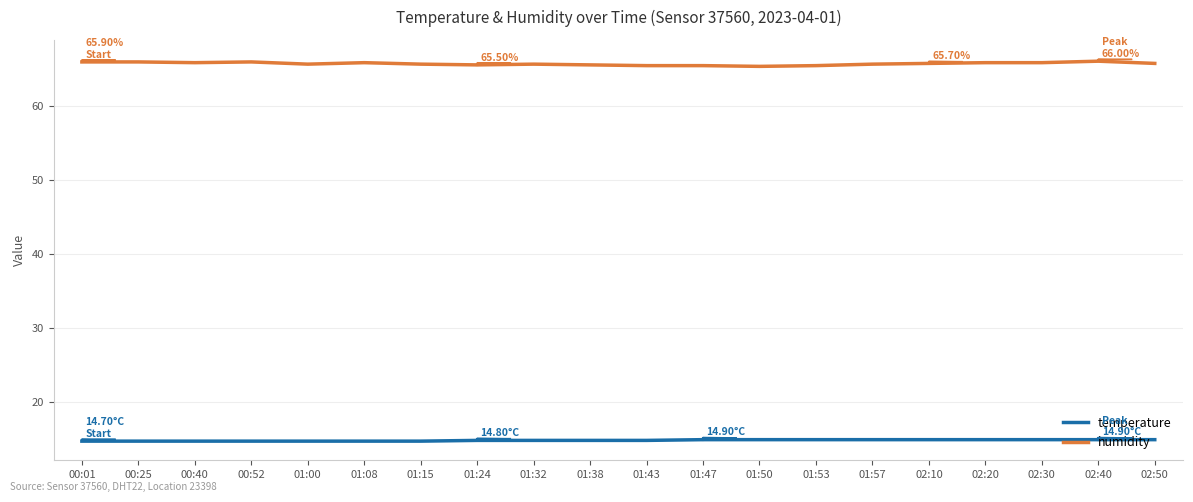

True or false: temperature and humidity cross at least once.

False